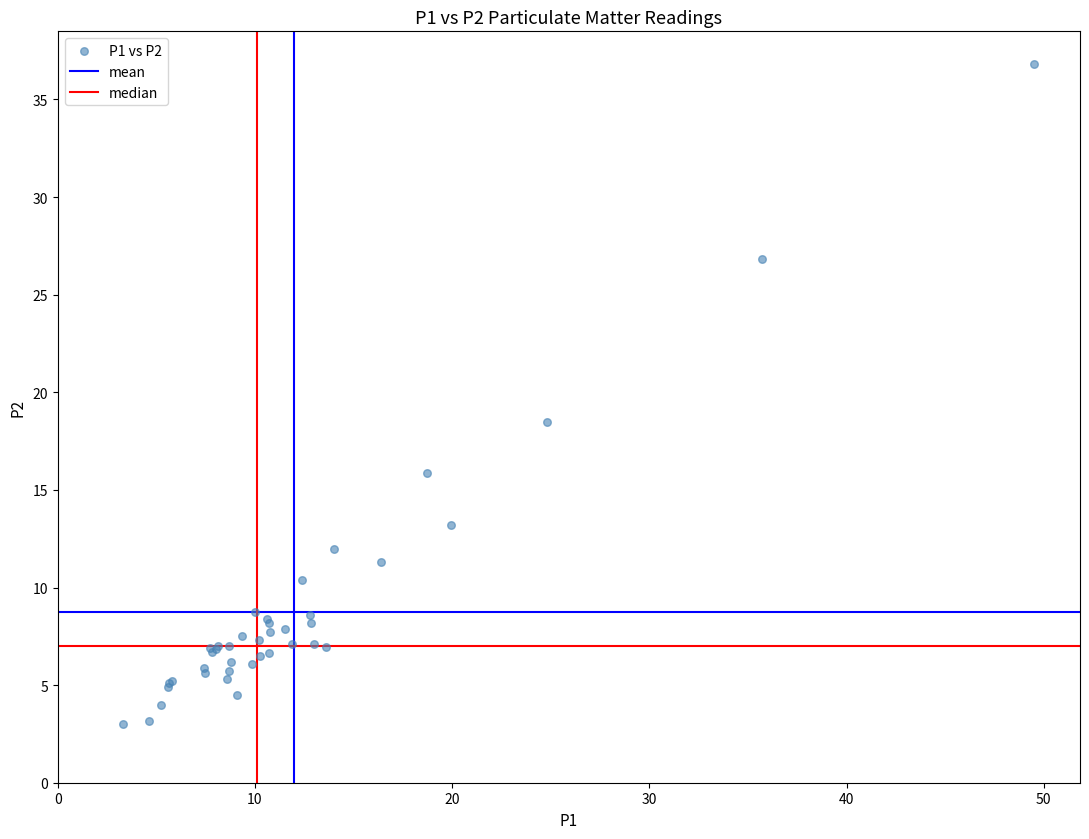

What Y value in the scatter plot is closest to 19?

18.5